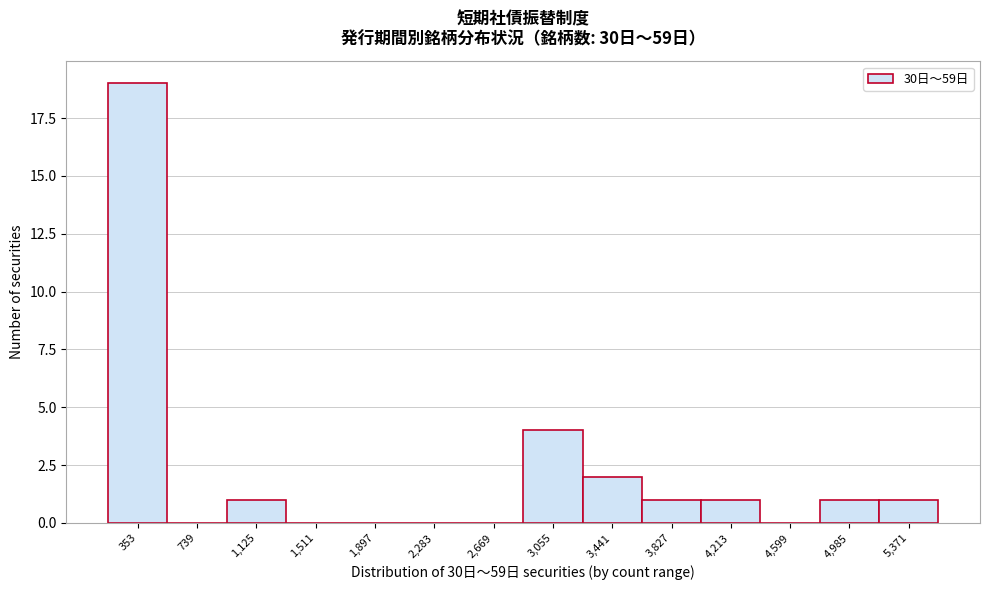

Reading left to right, list all the values displayed in this chart.

353=19	739=0	1,125=1	1,511=0	1,897=0	2,283=0	2,669=0	3,055=4	3,441=2	3,827=1	4,213=1	4,599=0	4,985=1	5,371=1